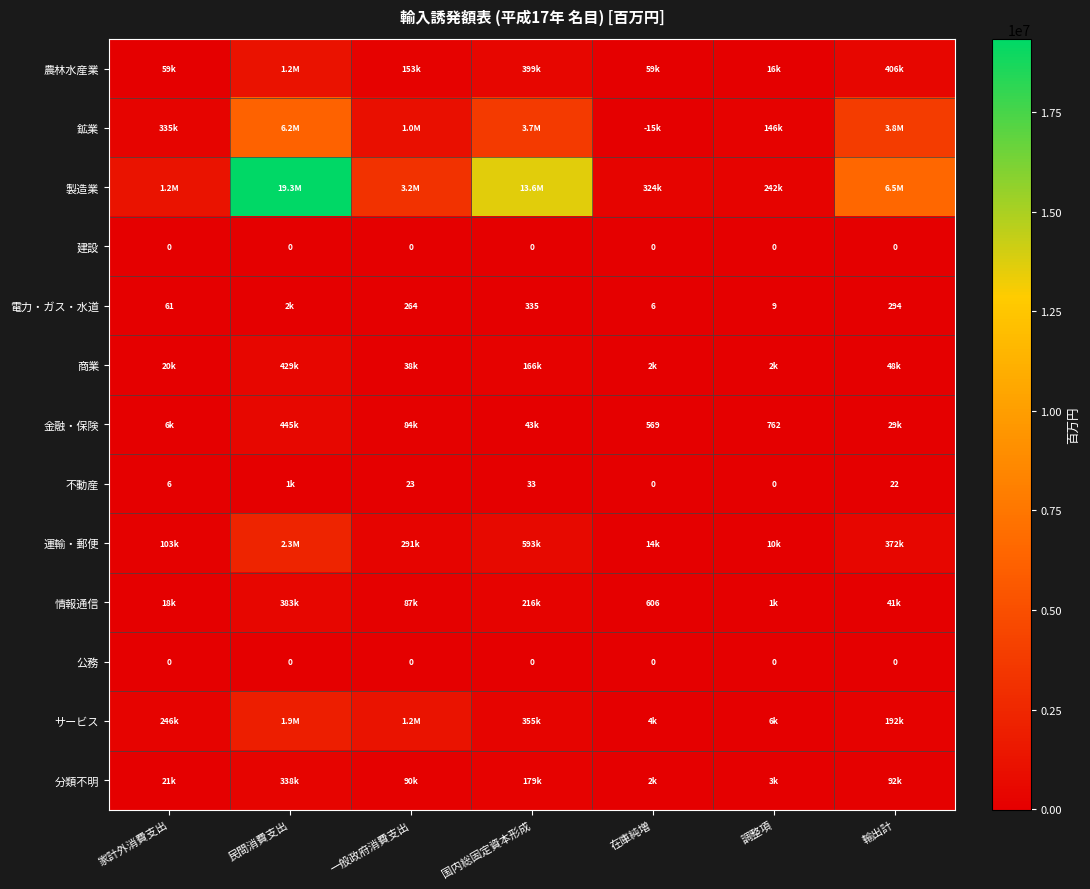

The 公務 series shows 0 at 国内総固定資本形成. True or false?

True